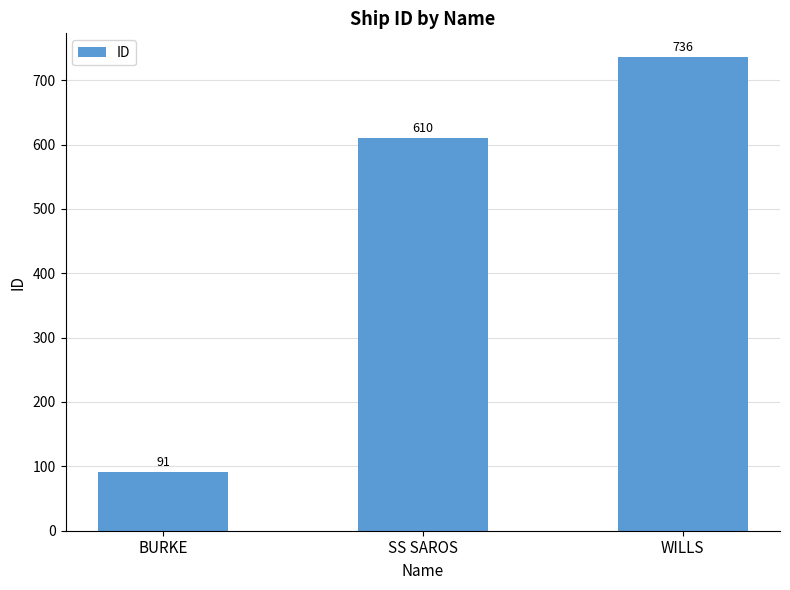

What is the label of the 3rd bar from the right?

BURKE